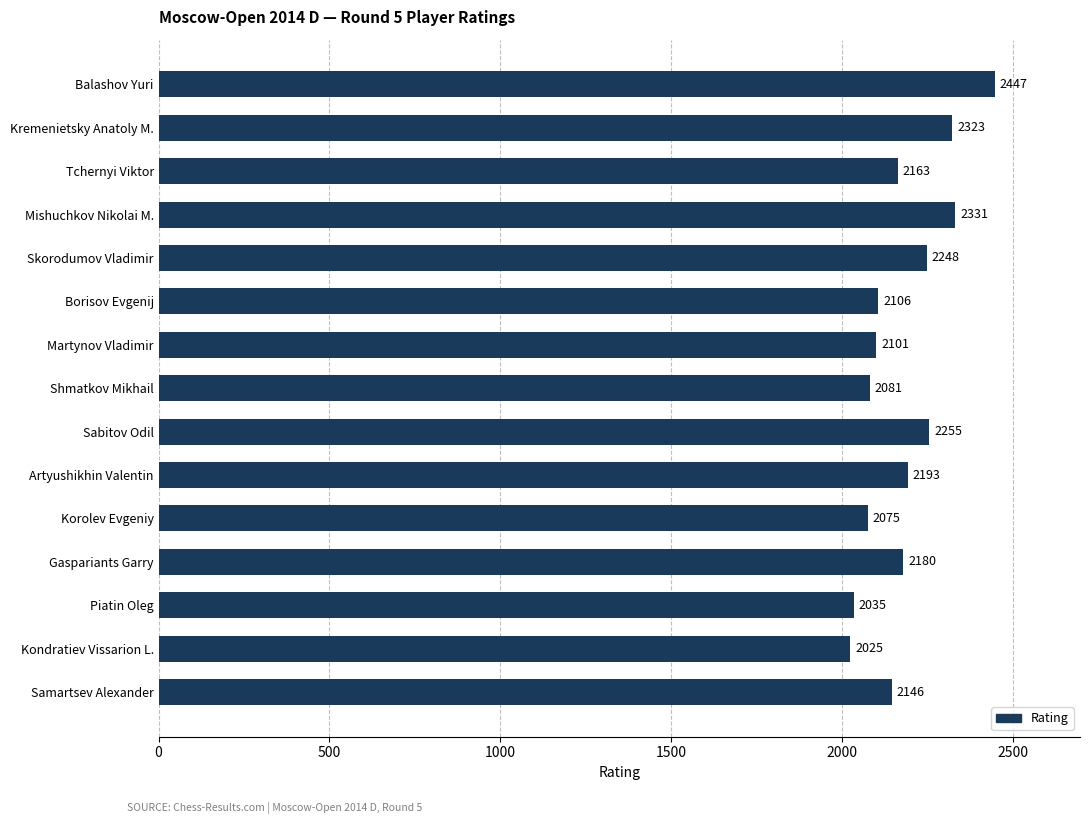

What is the ratio of the value at Borisov Evgenij to the value at Samartsev Alexander?

1.0